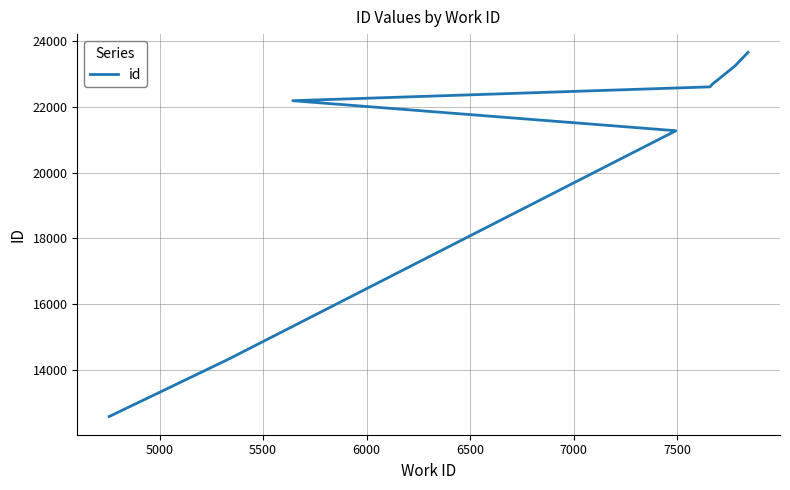

Reading left to right, extract all data points from this chart.

12587	14323	21265	21270	22182	22602	22685	23239	23652